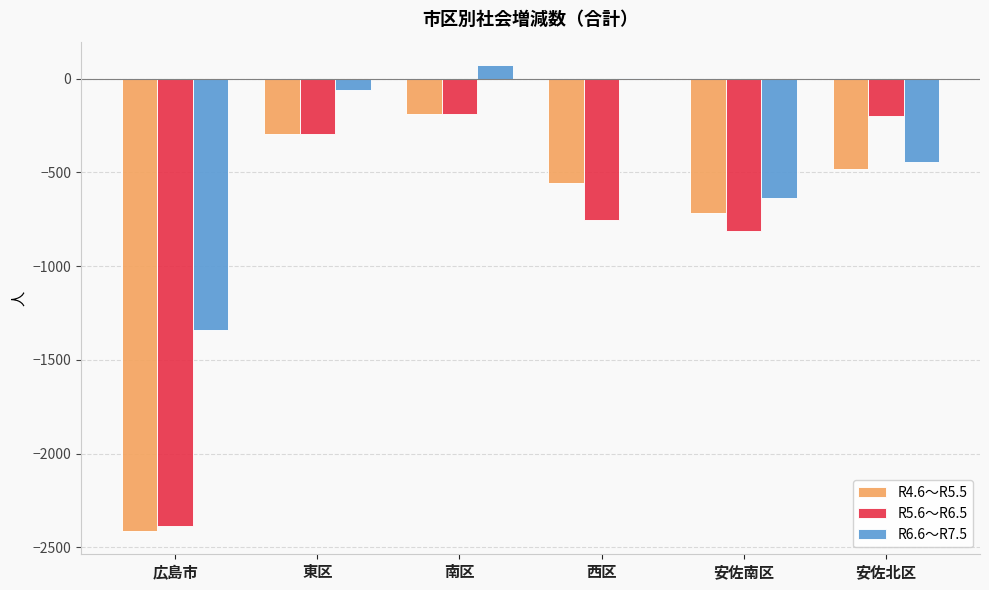

True or false: R5.6～R6.5 has a value of -2385 at 広島市.

True